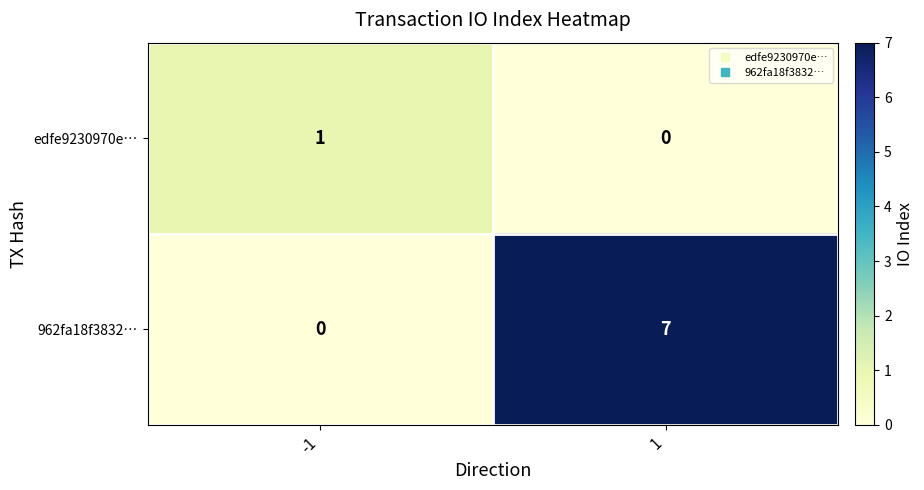

What is the difference between the highest and lowest values at 1?

7